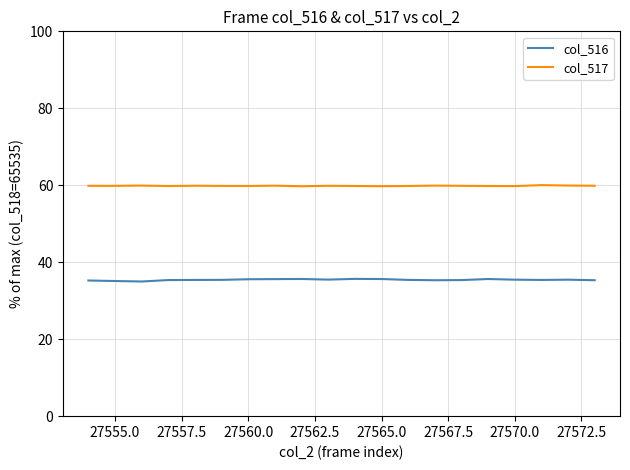

What is the smallest value displayed?

35.0